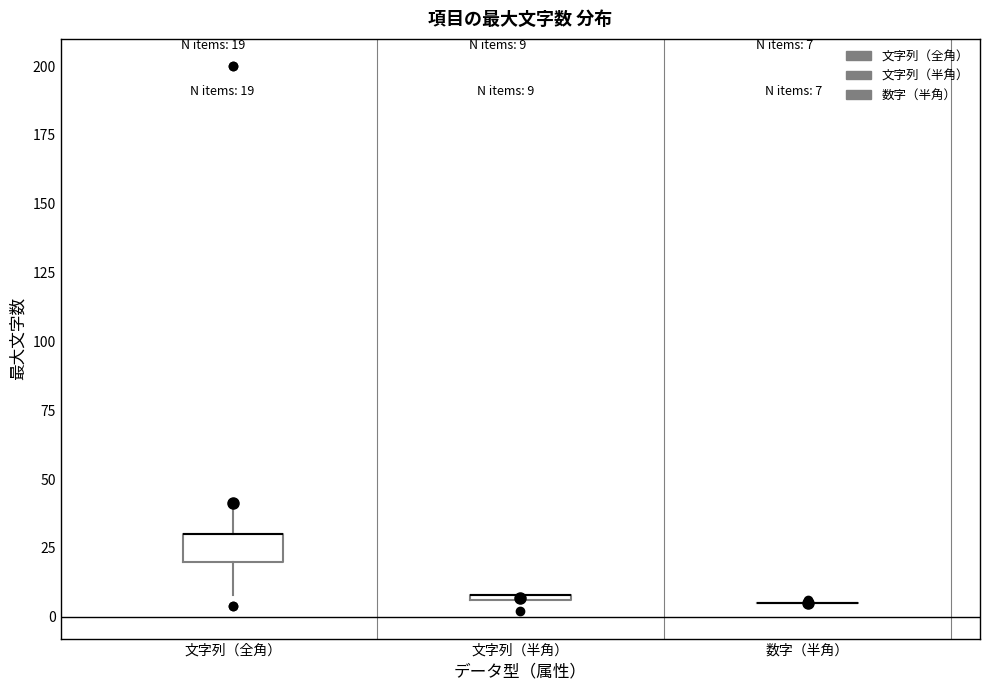

Comparing the boxes themselves (not the whiskers), which one is the tallest?

文字列（全角）